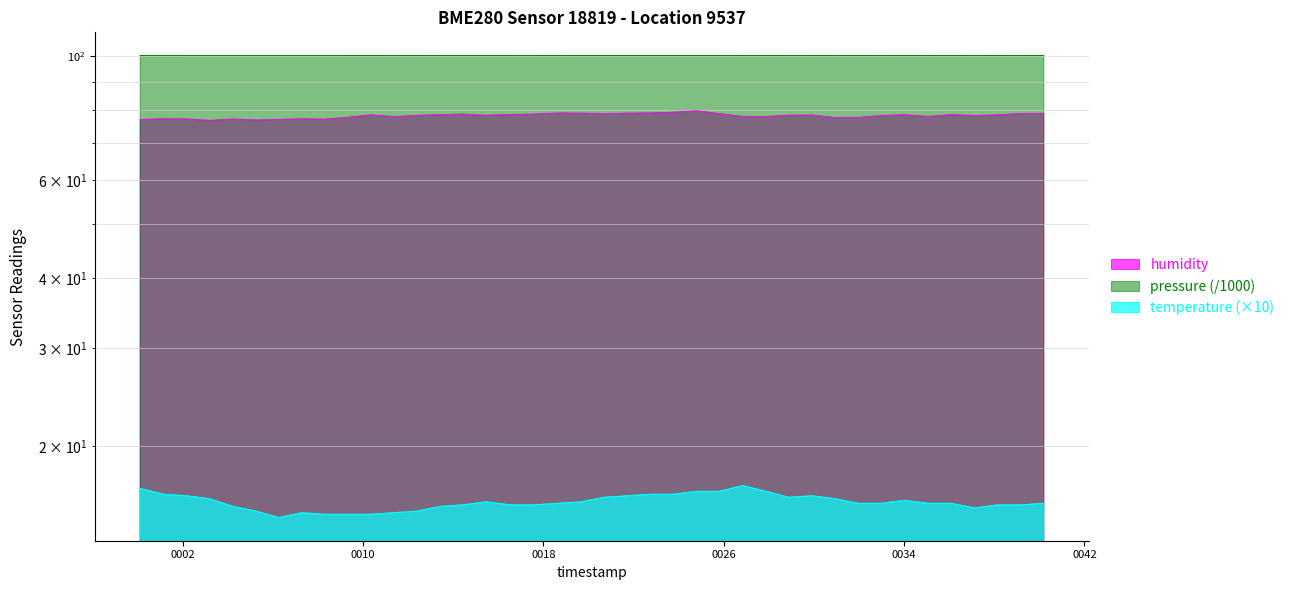

What is the sum of the pressure values at 2023-12-04T00:03:12 and 2023-12-04T00:26:51?

200.8